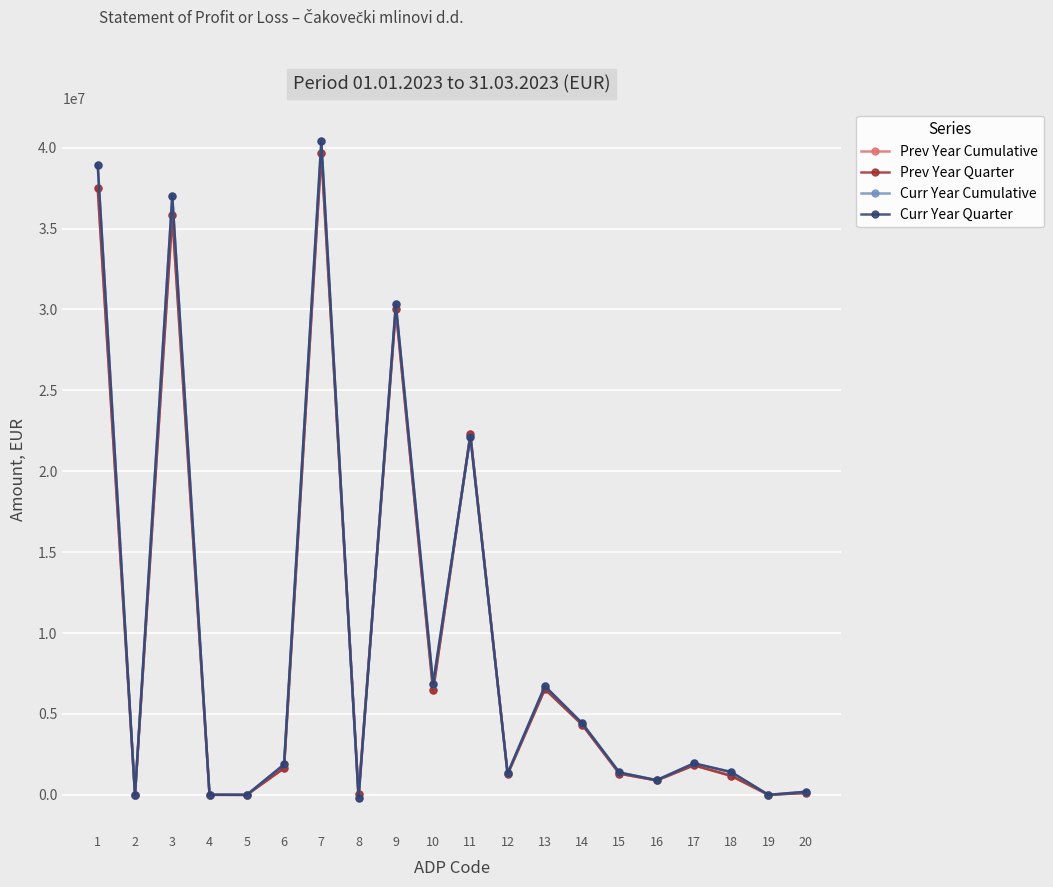

What value does the Curr Year Cumulative series have at 14, to the nearest 10?

4427120